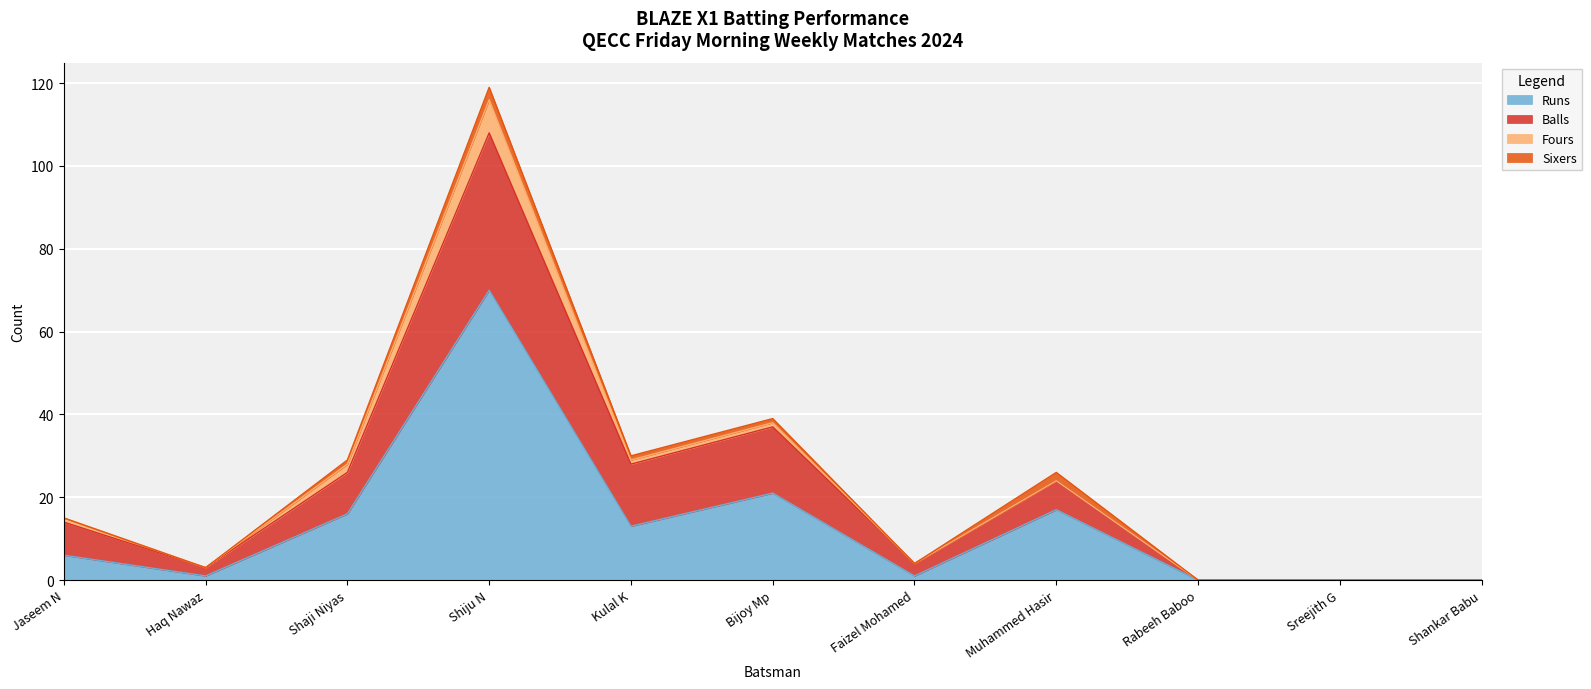

True or false: Runs has a value of 0 at Shankar Babu.

True